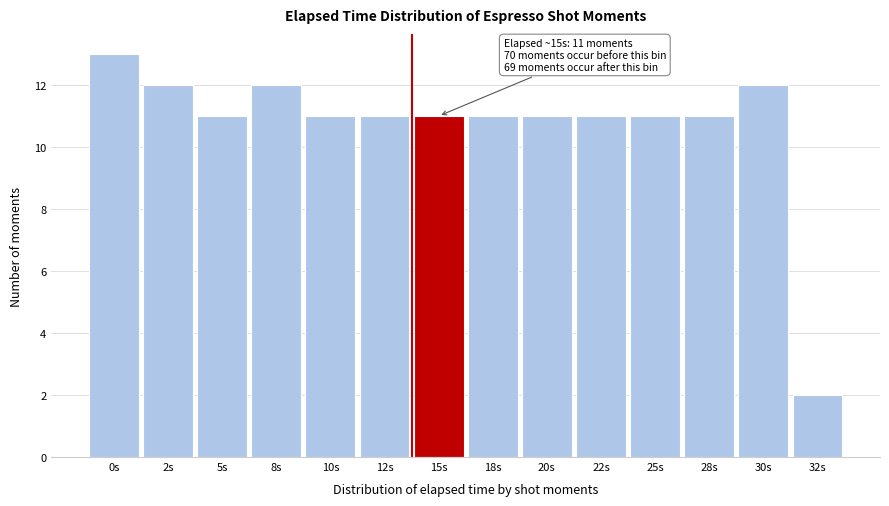

Reading left to right, list all the values displayed in this chart.

0s=13	2s=12	5s=11	8s=12	10s=11	12s=11	15s=11	18s=11	20s=11	22s=11	25s=11	28s=11	30s=12	32s=2